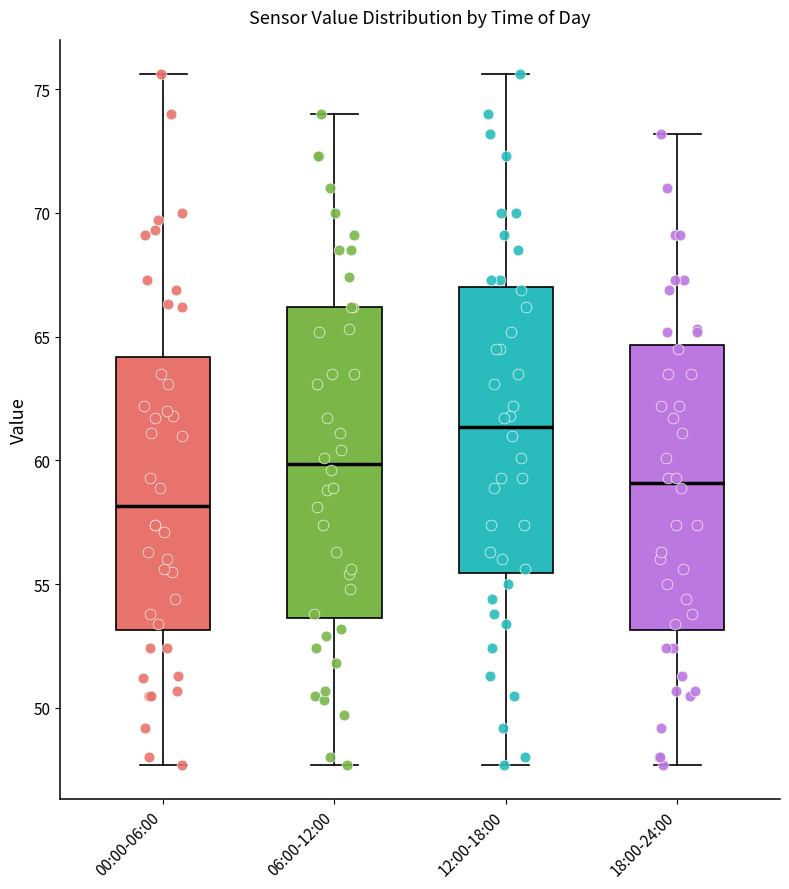

Which box's median line is the highest?

12:00-18:00